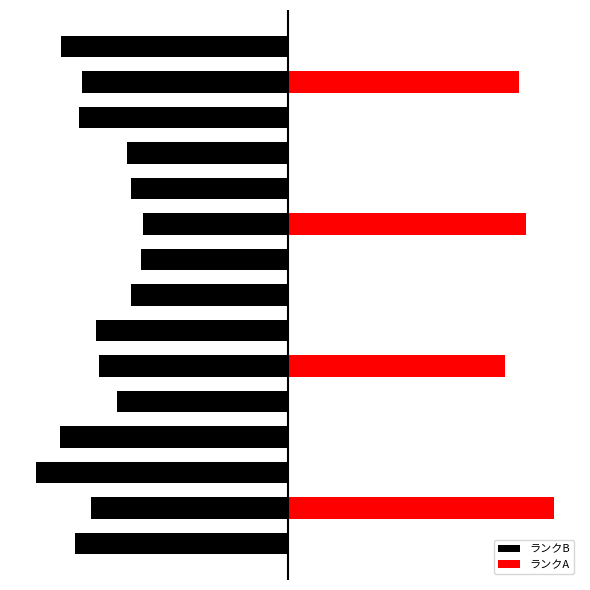

Does the chart contain any negative values?

No